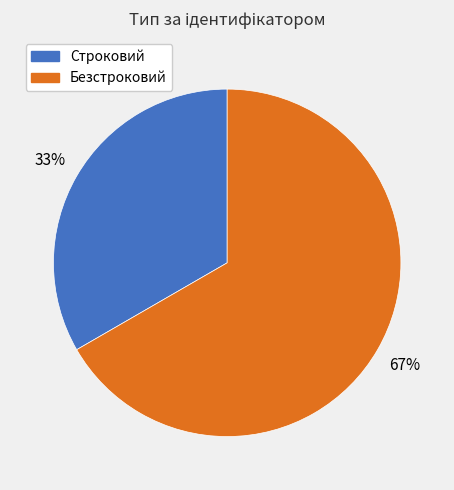

Which slice is the smallest?

Строковий